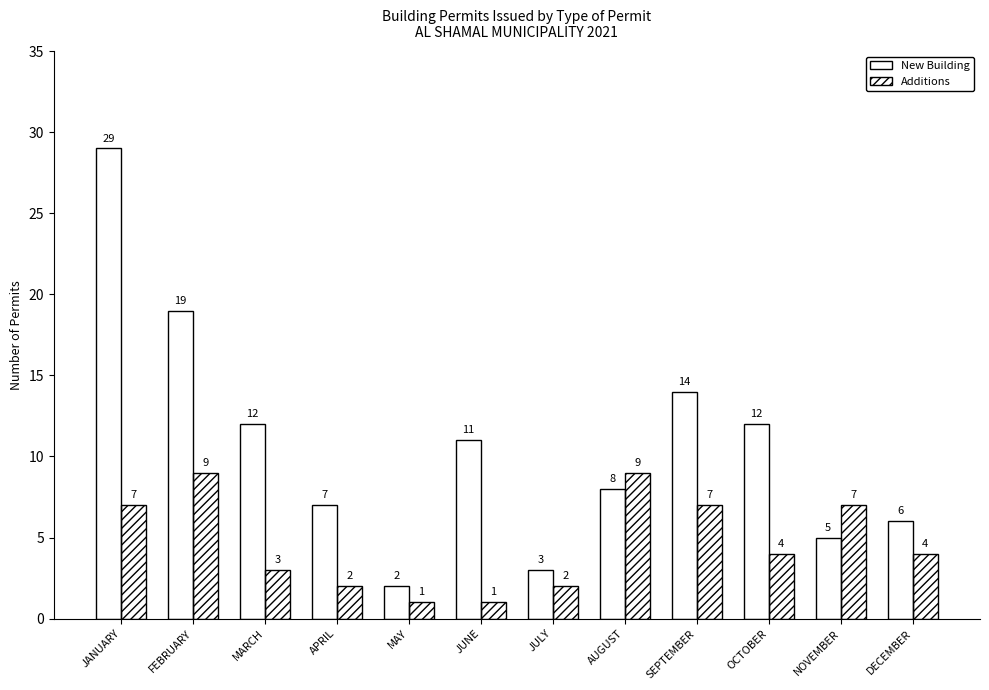

Reading left to right, list all the values displayed in this chart.

New Building: 29	19	12	7	2	11	3	8	14	12	5	6
Additions: 7	9	3	2	1	1	2	9	7	4	7	4